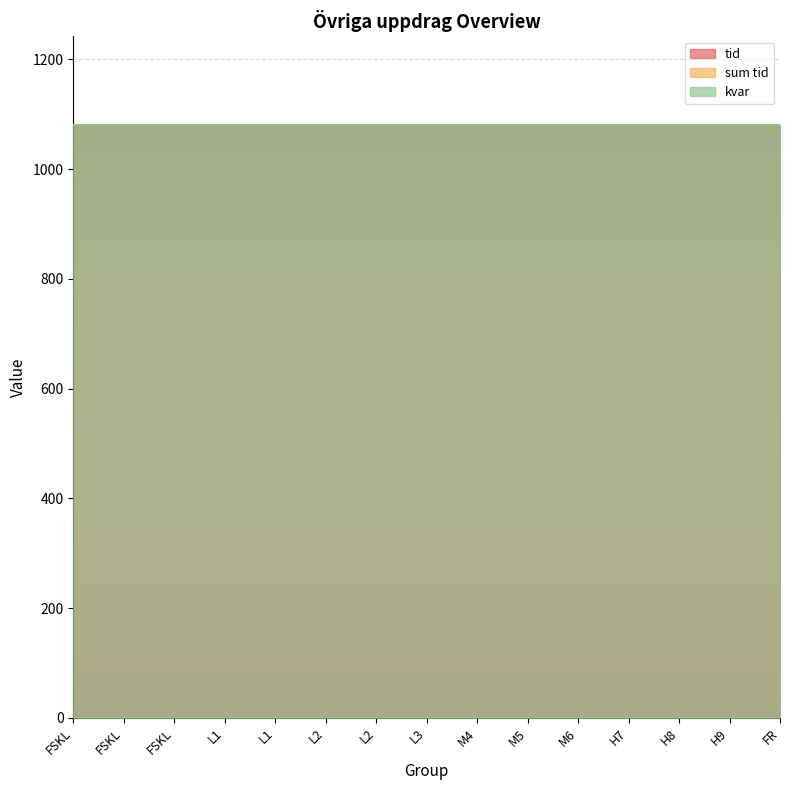

What are all the series names shown in the legend?

tid, sum tid, kvar